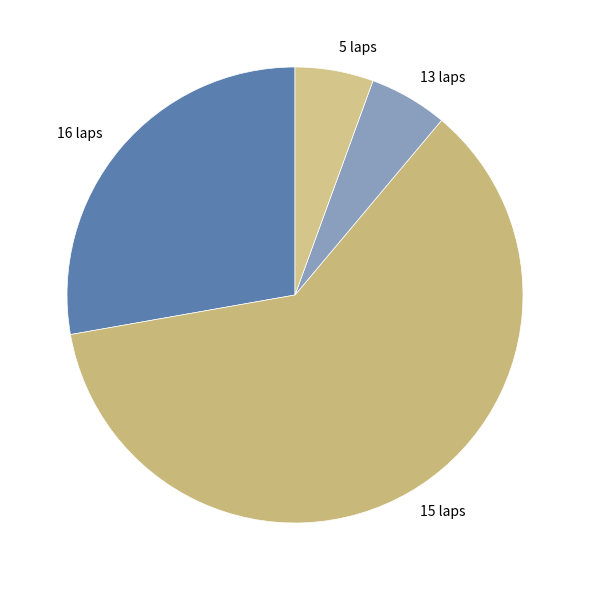

Count the number of slices in the pie.

4